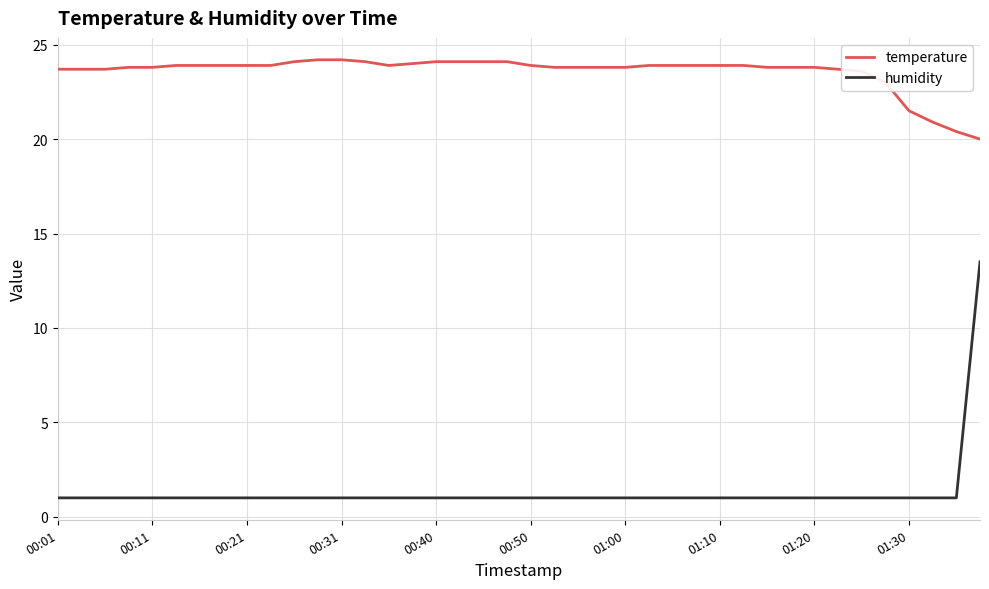

Rank the series by their average value, from lowest to highest.

humidity, temperature